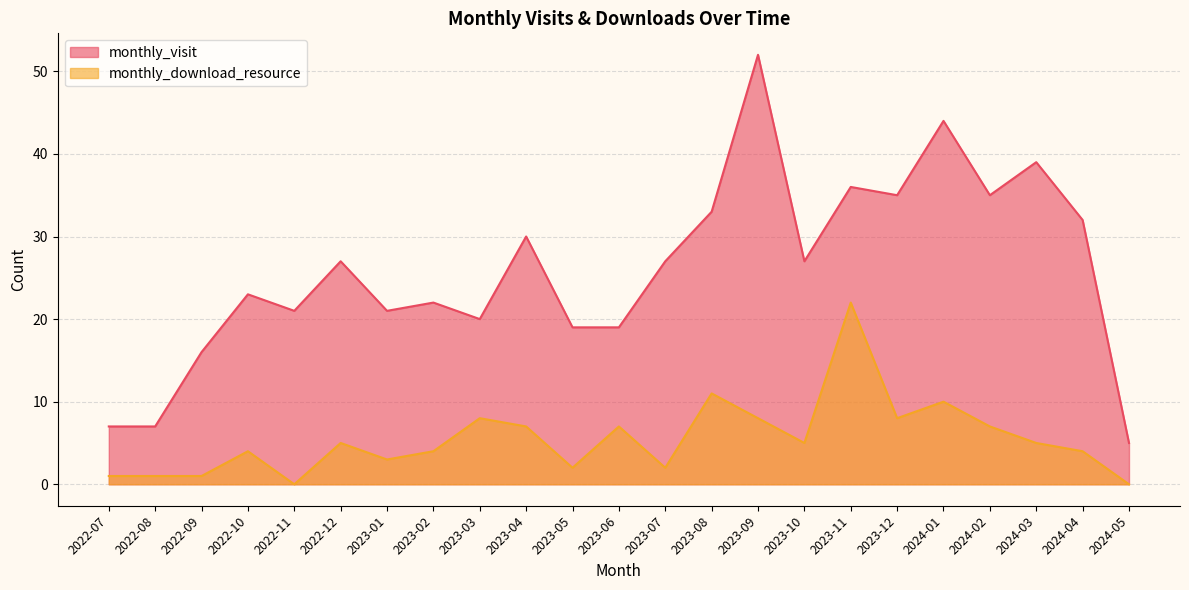

What is the label of the 7th point from the right?

2023-11